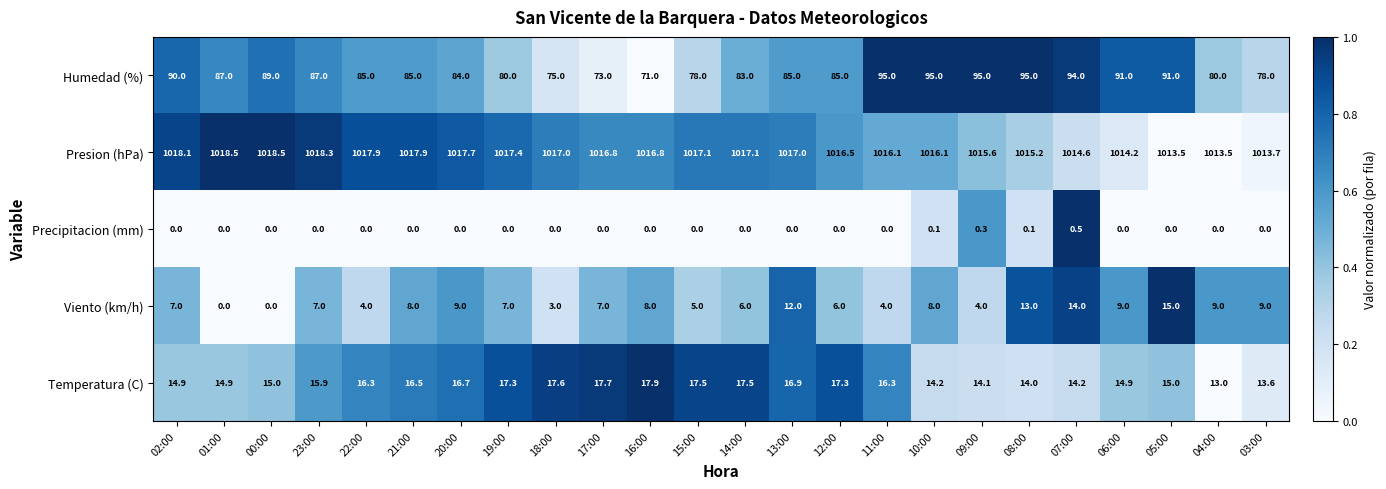

List the series in order of their peak value, highest first.

Presion (hPa), Humedad (%), Temperatura (C), Viento (km/h), Precipitacion (mm)